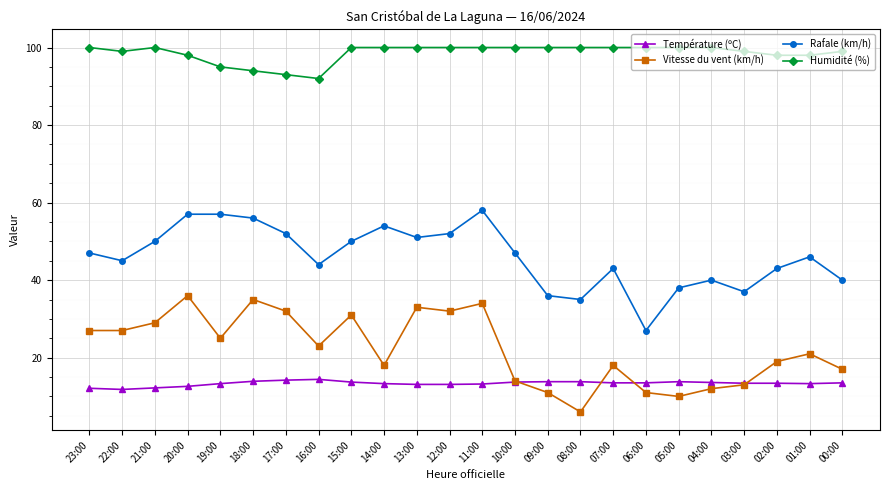

Does the chart display data point markers on the line(s)?

Yes